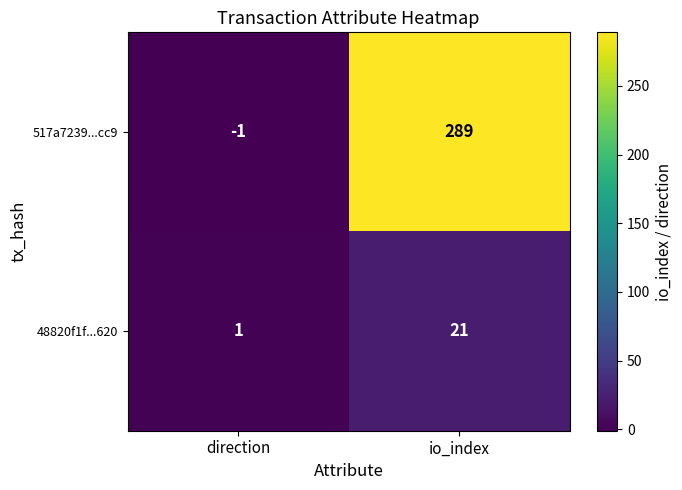

What is the greatest value displayed?

289